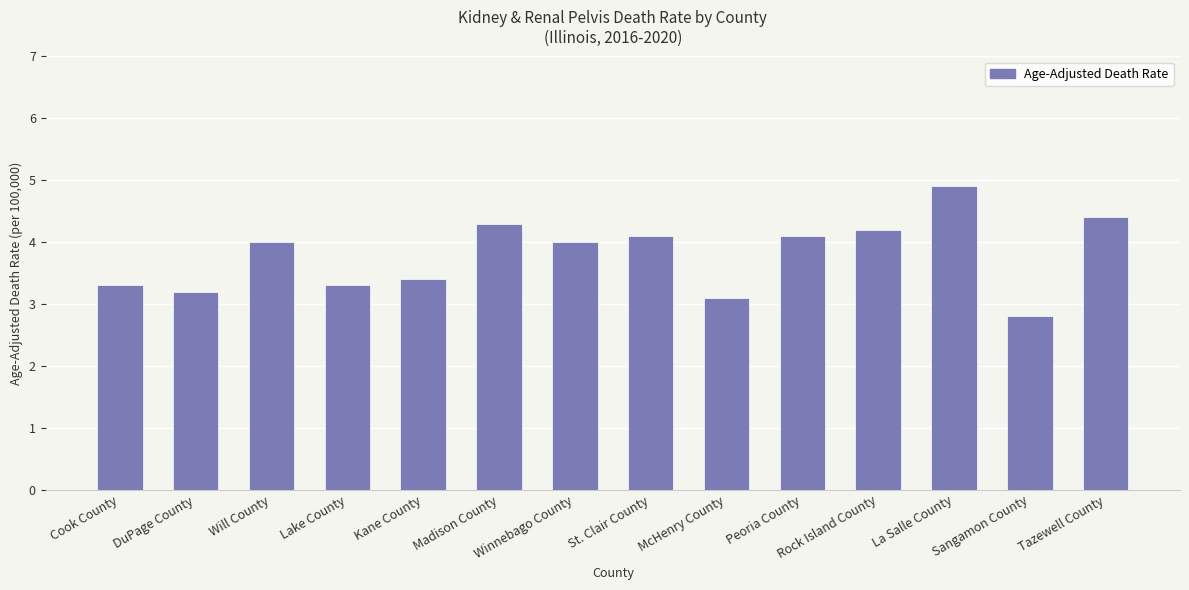

Which has a higher value, Rock Island County or Peoria County?

Rock Island County